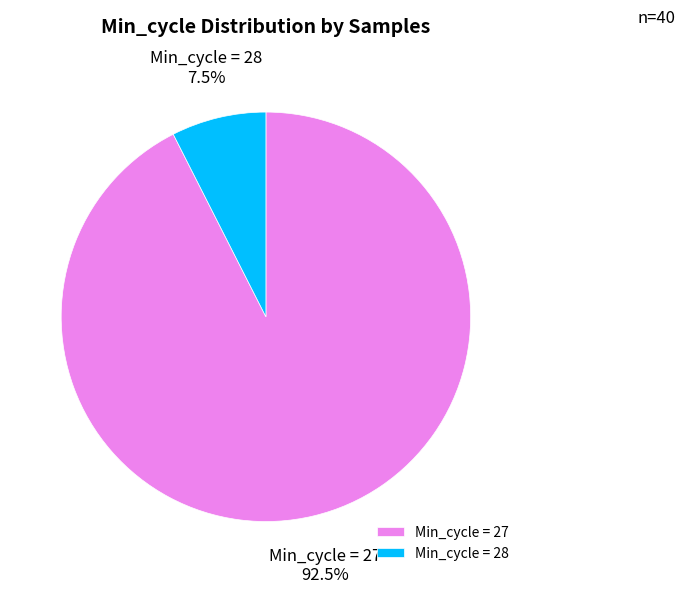

Is there a majority slice in this chart?

Yes